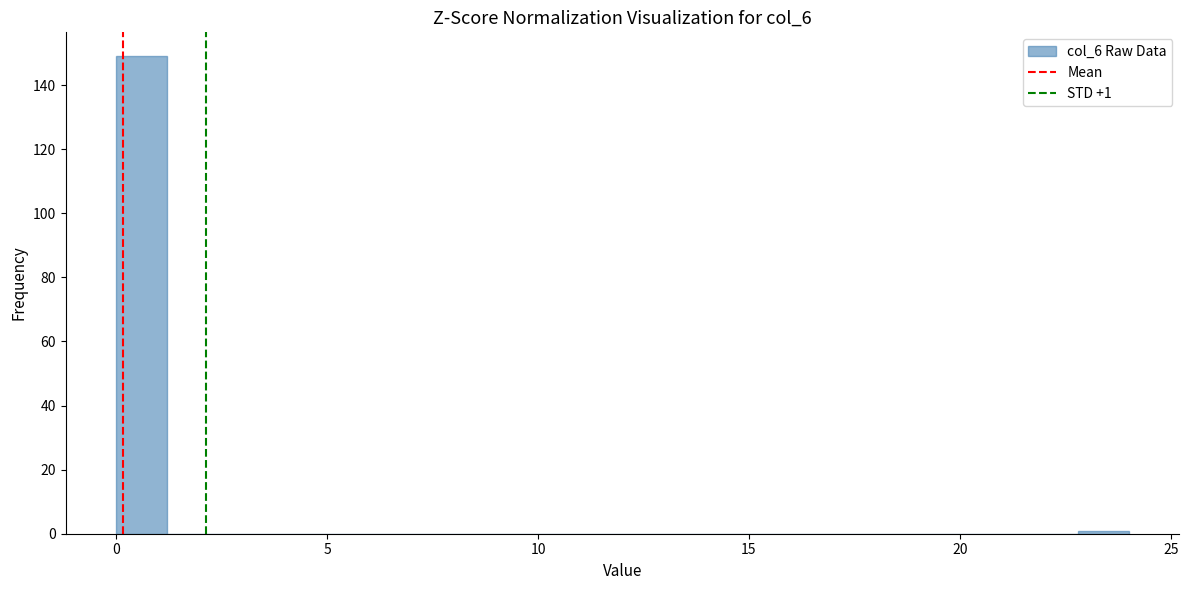

Read against the x-axis, roughly where is the centre of the tallest bar?

0.5